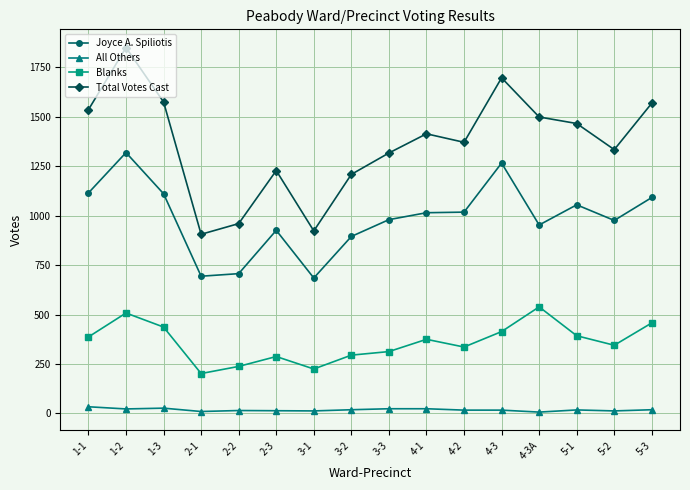

What is the average value of the All Others series?

18